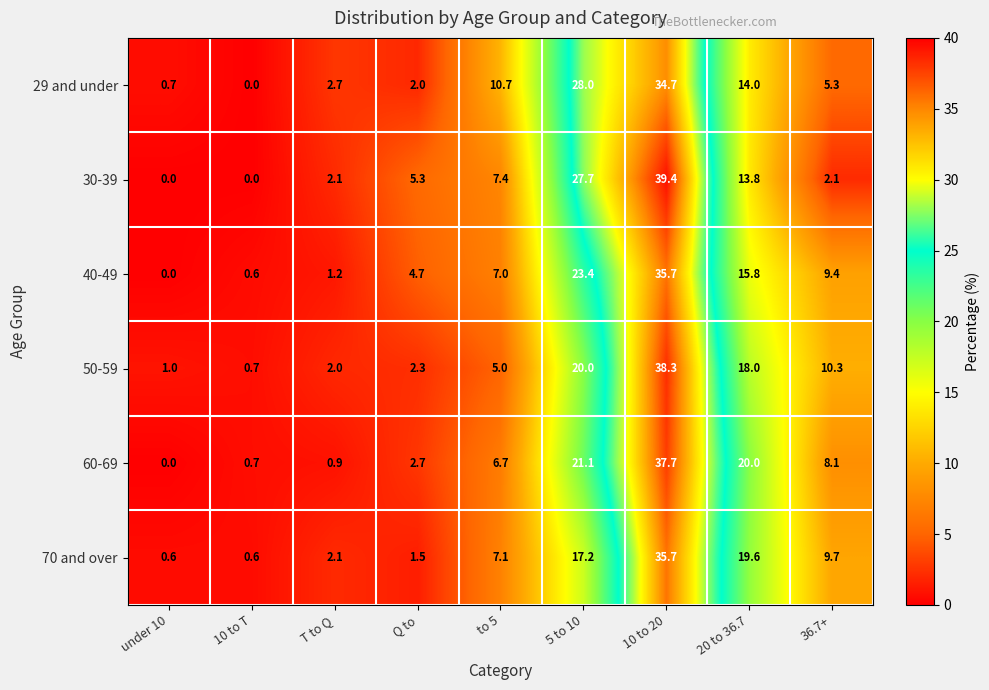

The 40-49 series shows 24.0 at 20 to 36.7. True or false?

False